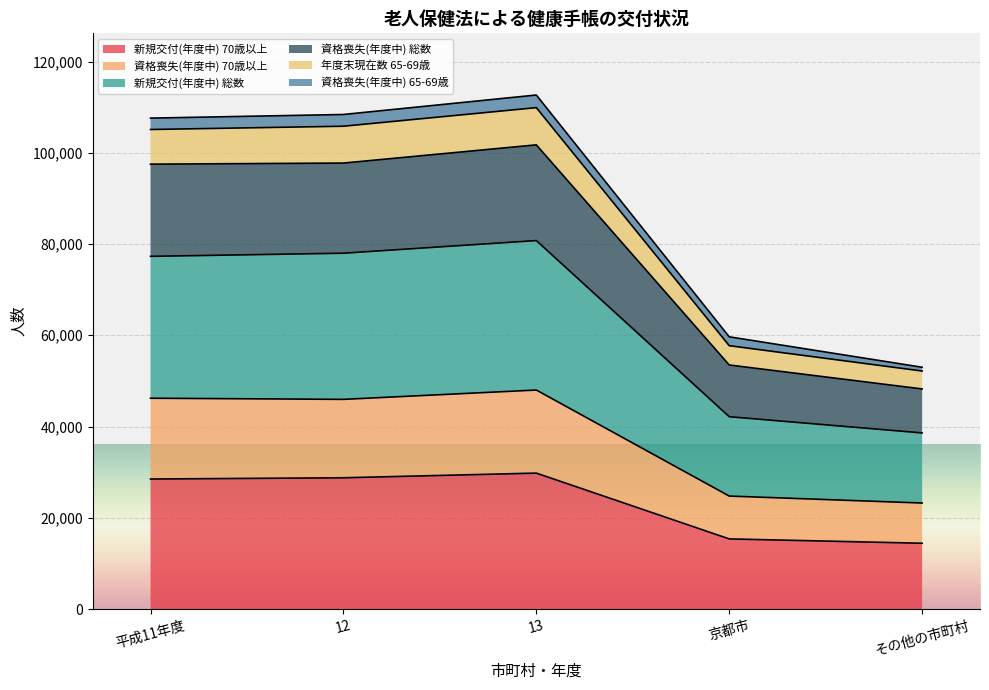

Which category has the highest value in the 資格喪失(年度中) 70歳以上 series?

13